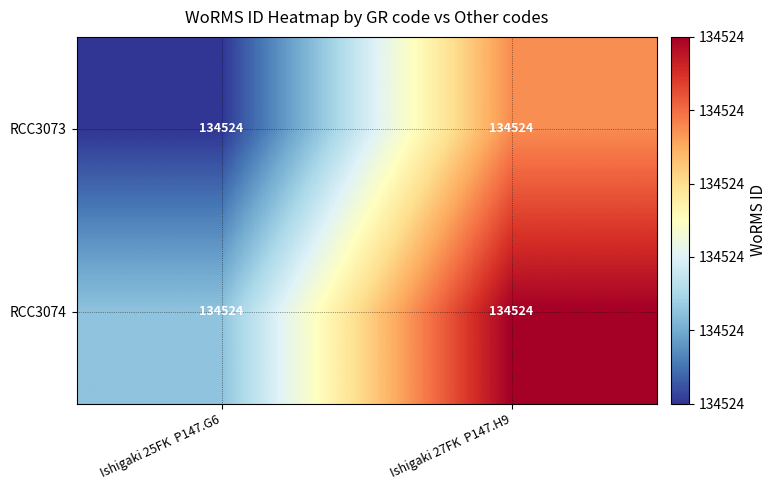

Between Ishigaki 25FK  P147.G6 and Ishigaki 27FK  P147.H9, which is larger?

Ishigaki 27FK  P147.H9